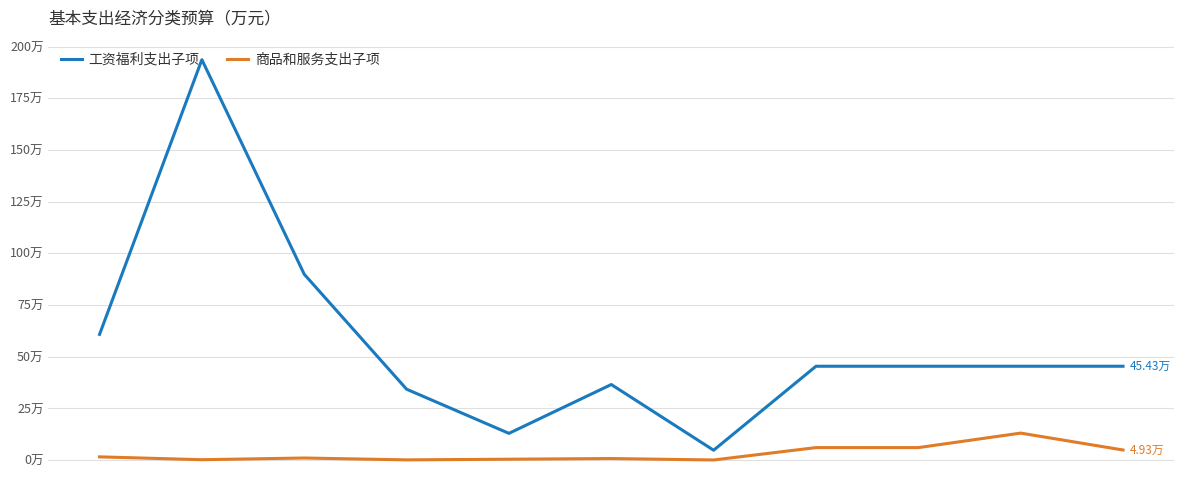

What are all the series names shown in the legend?

工资福利支出子项, 商品和服务支出子项